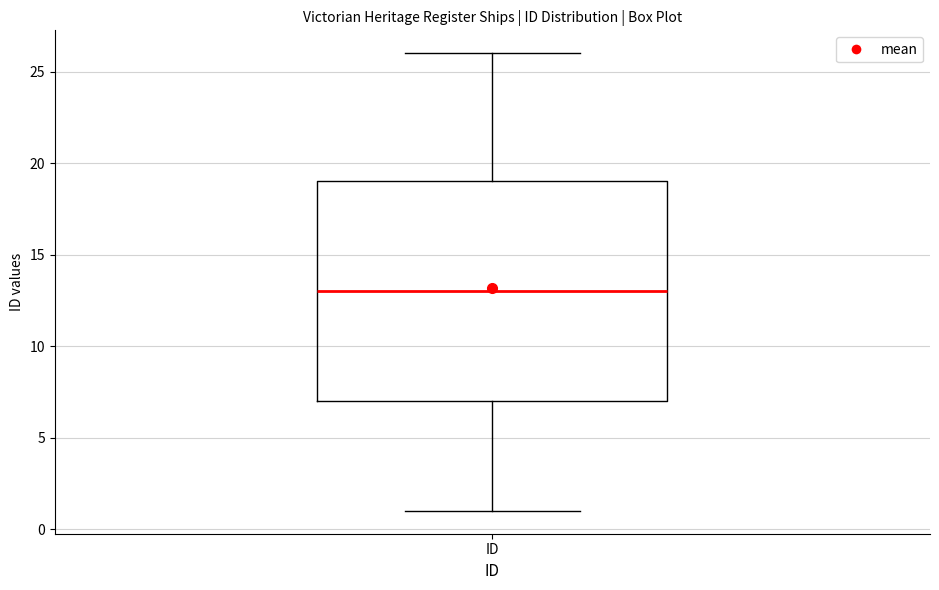

Read this box plot against the y-axis: the position of the median line, the range covered by the box, and the ends of both whiskers. The values are not printed on the chart, so give them approximately, as read against the axis.

median 13, box 7 to 19, whiskers 1 to 26